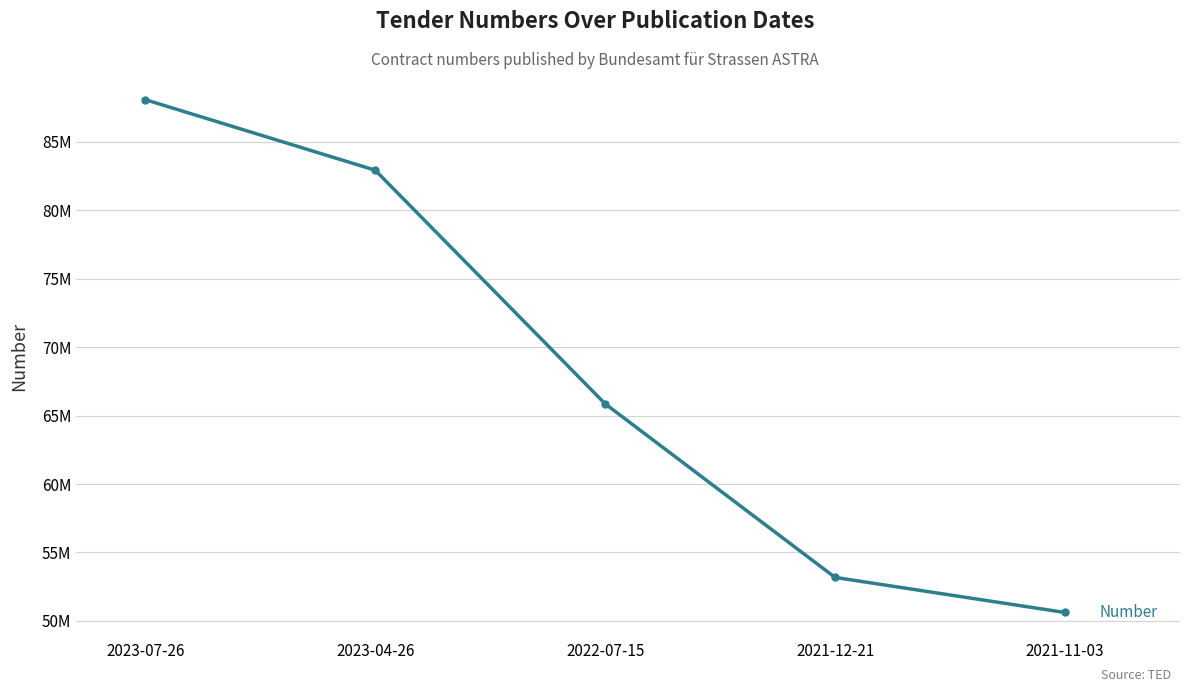

What is the change in value from 2023-04-26 to 2022-07-15?

-17061280